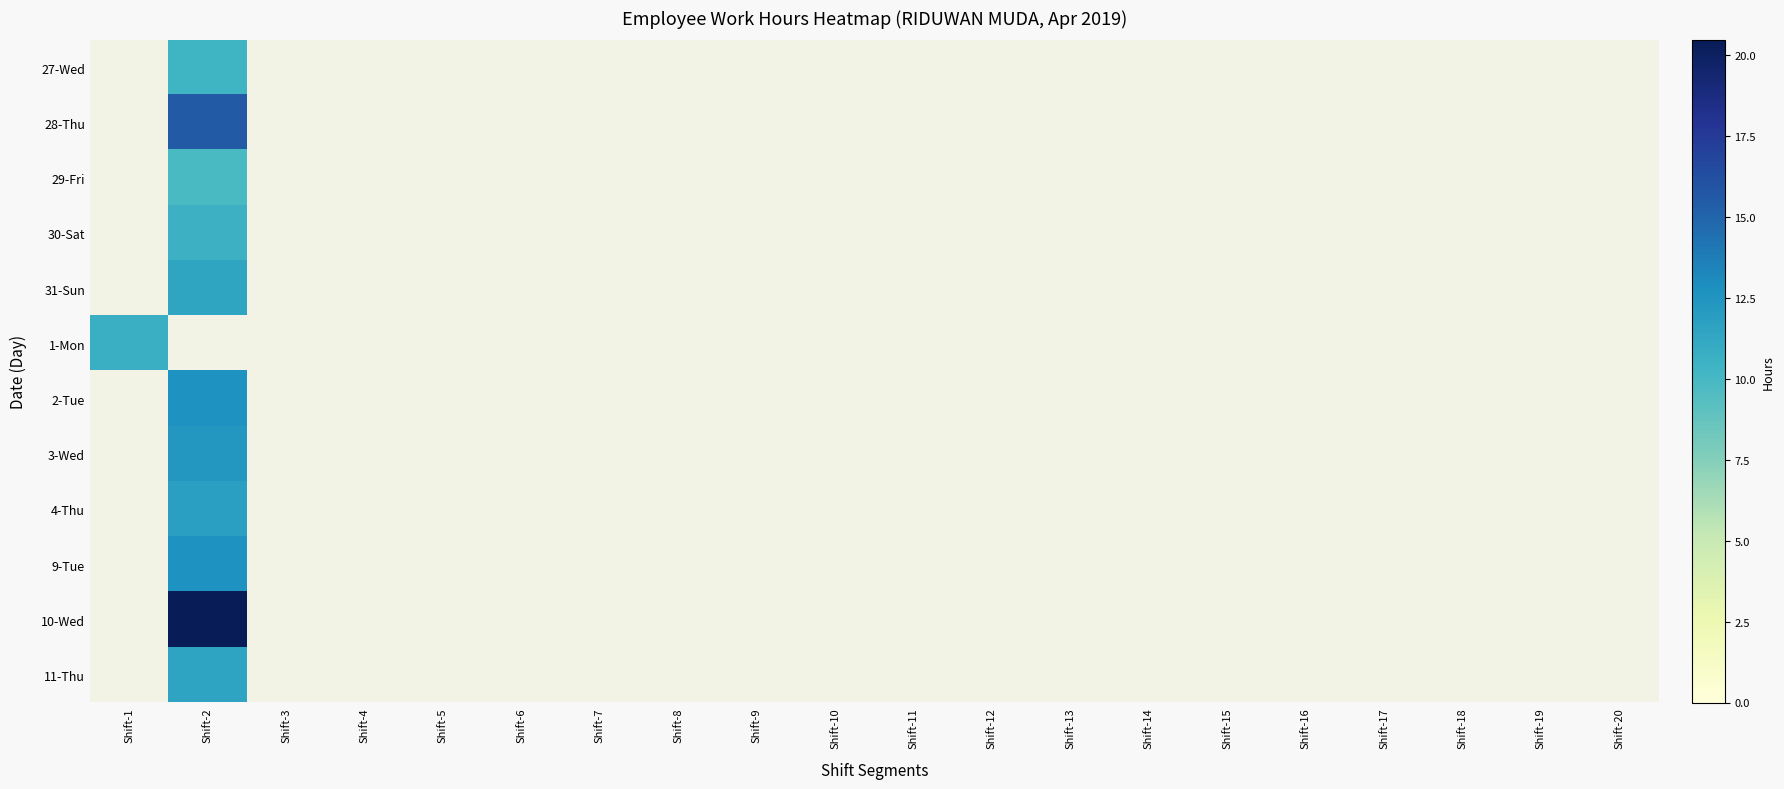

Which category has the highest value across all series?

Shift-2